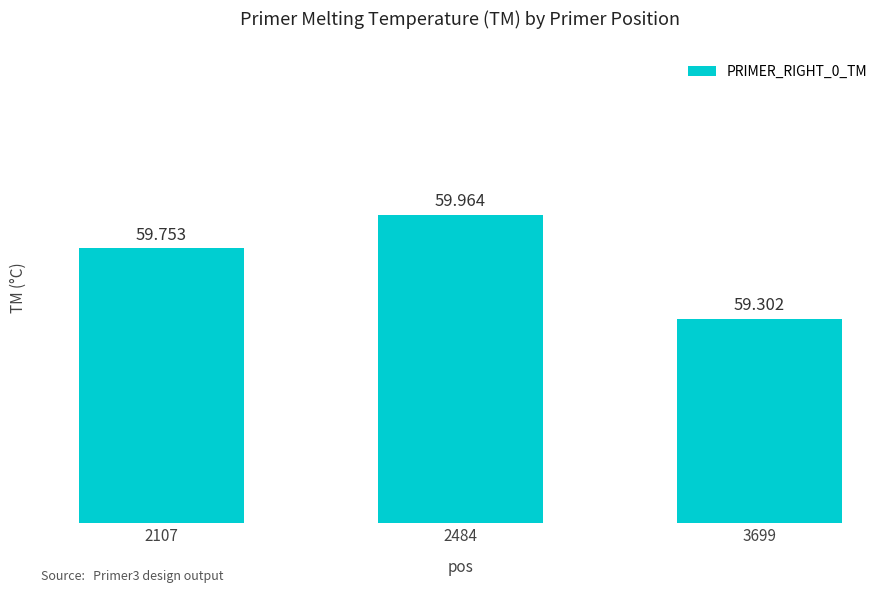

What is the difference between the maximum and minimum values?

0.7